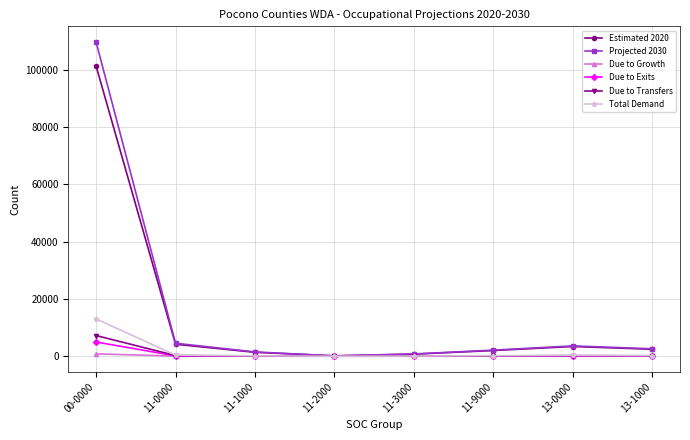

How many lines are shown in the chart?

6